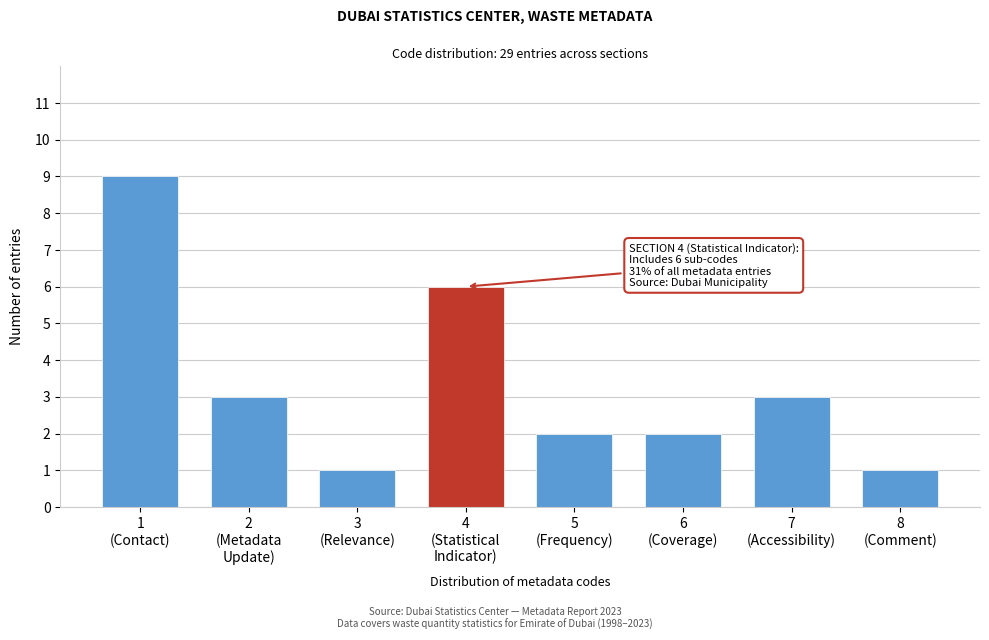

Reading left to right, list all the values displayed in this chart.

9	3	1	6	2	2	3	1